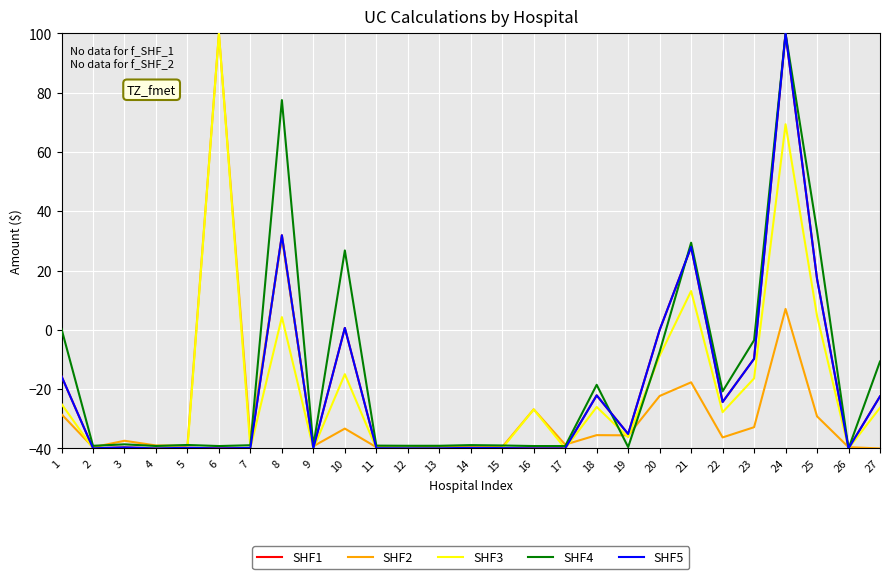

The SHF5 series shows -9.7 at 23. True or false?

True